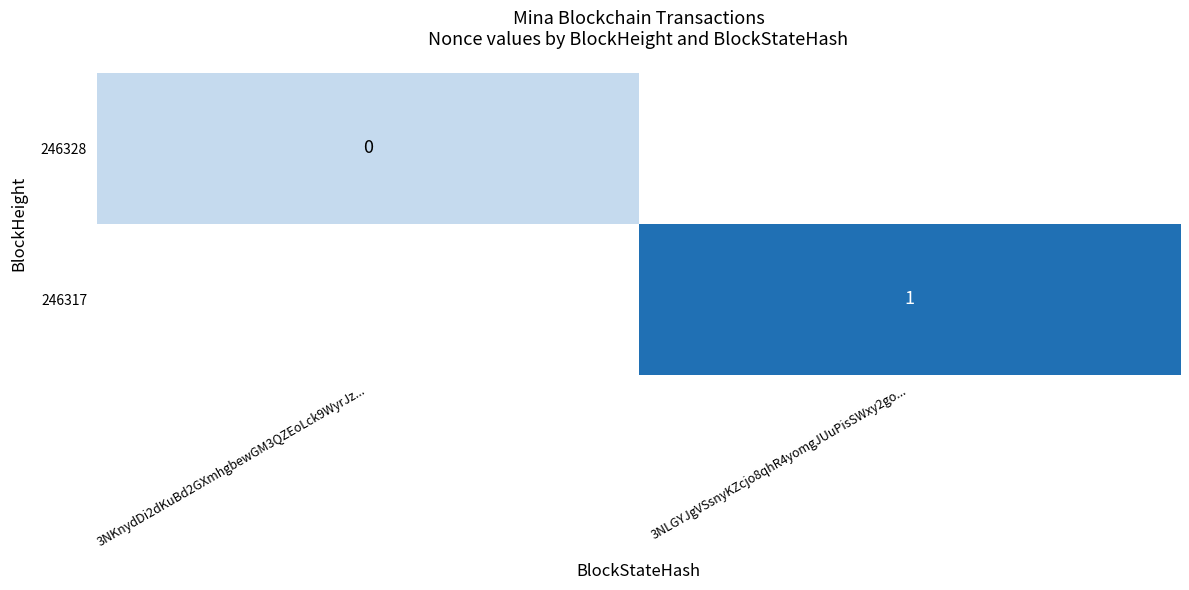

The 246317 series shows 2 at 3NLGYJgVSsnyKZcjo8qhR4yomgJUuPisSWxy2go.... True or false?

False